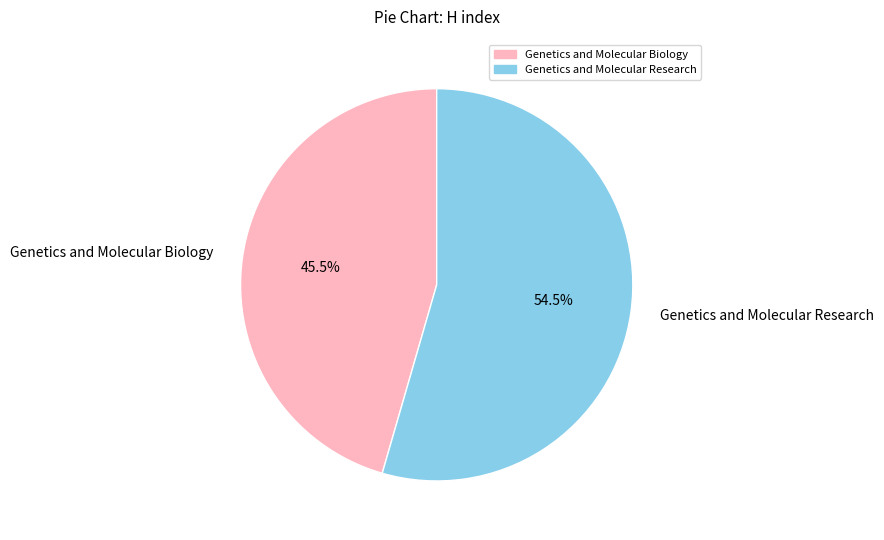

Which slice is the smallest?

Genetics and Molecular Biology